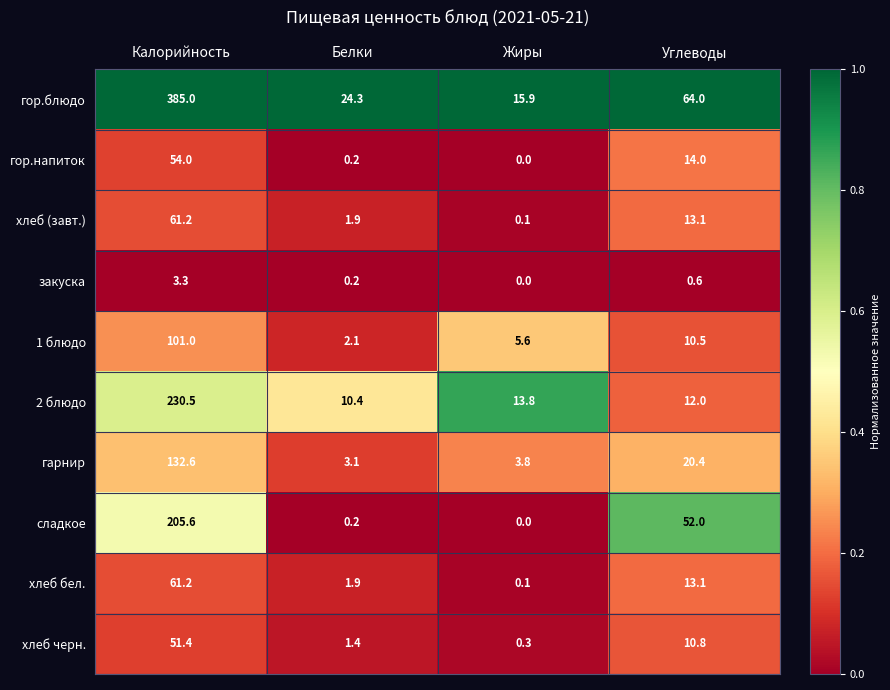

What is the difference between the highest and lowest values at Жиры?

15.9